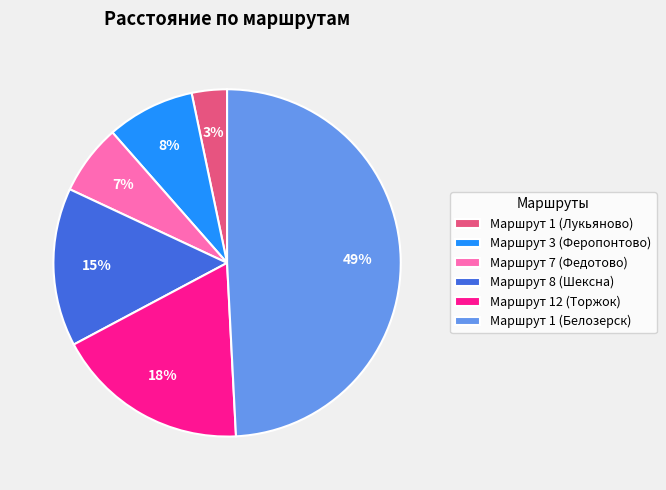

Which slice is the smallest?

Маршрут 1 (Лукьяново)